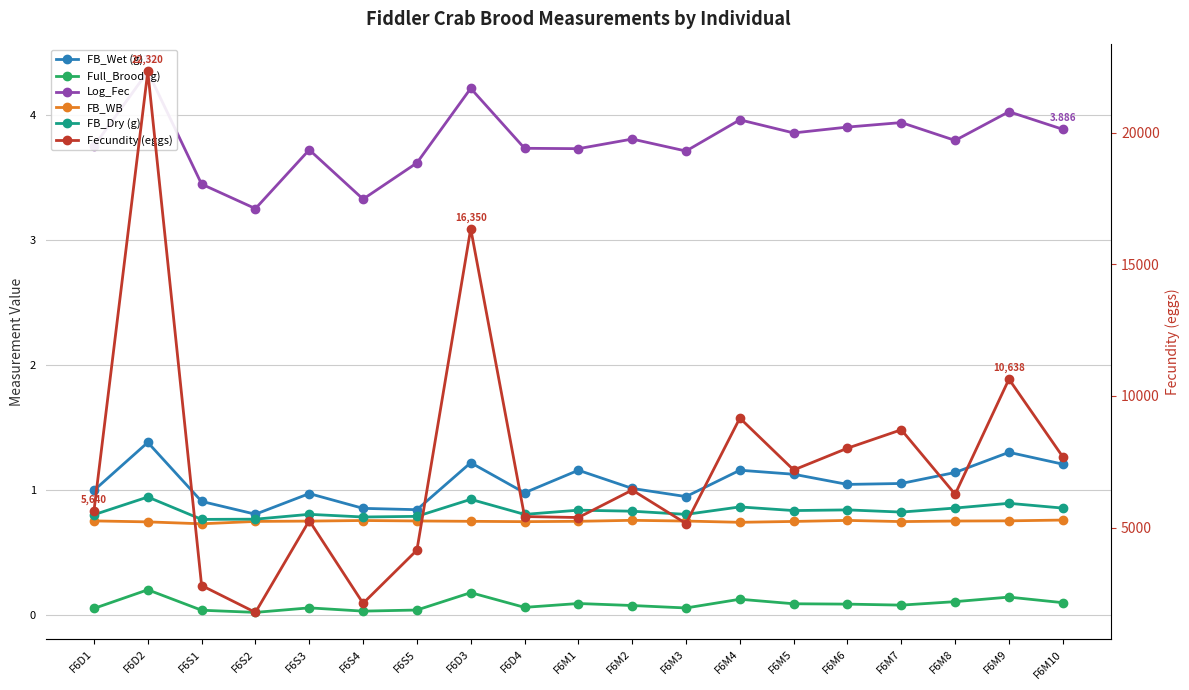

What are all the series names shown in the legend?

FB_Wet (g), Full_Brood (g), Log_Fec, FB_WB, FB_Dry (g), Fecundity (eggs)